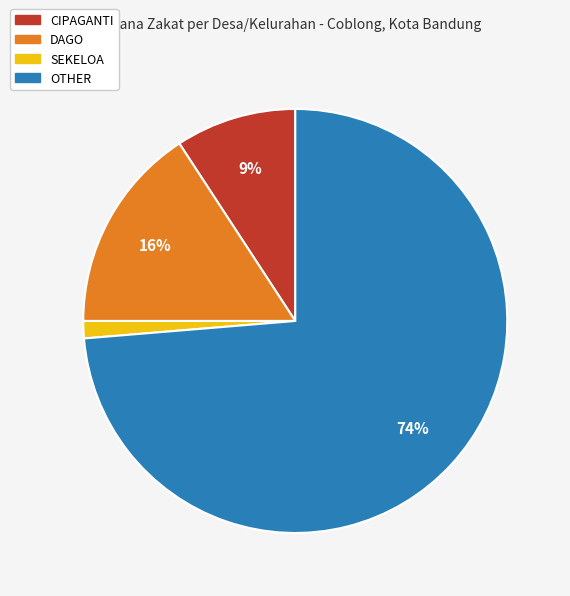

What is the ratio of the value at CIPAGANTI to the value at DAGO?

0.6